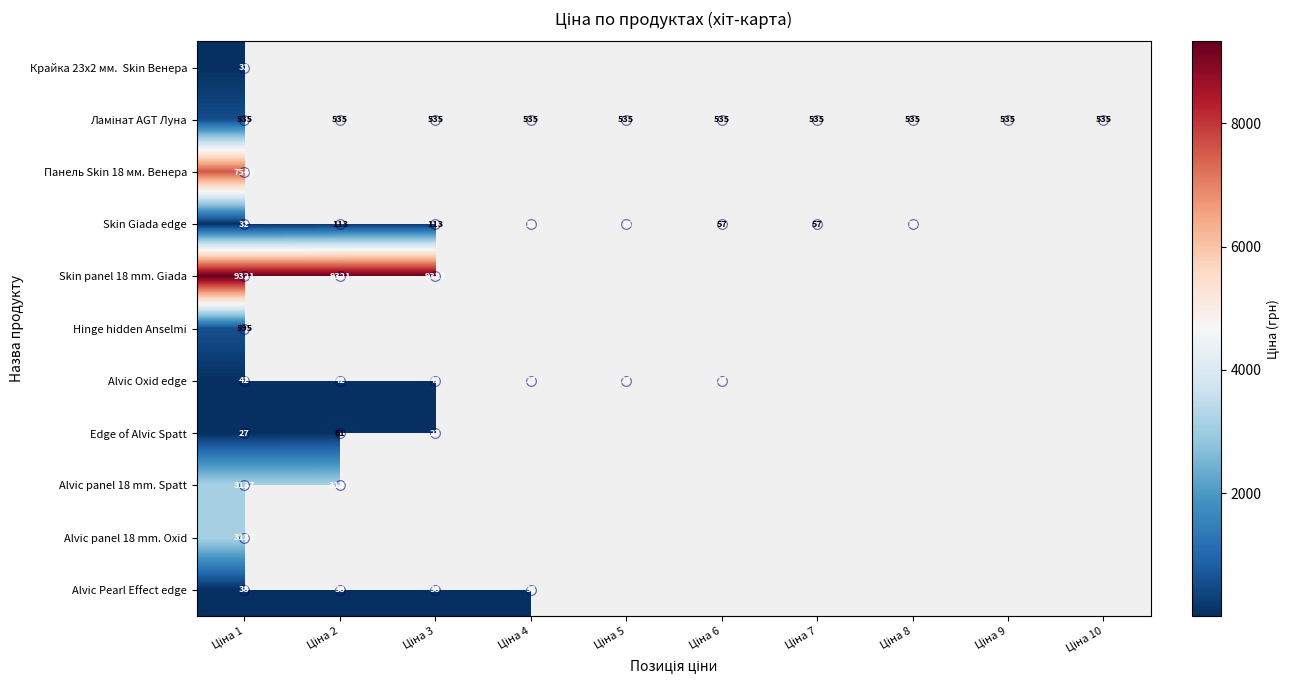

List the series in order of their peak value, highest first.

Skin panel 18 mm. Giada, Панель Skin 18 мм. Венера, Alvic panel 18 mm. Spatt, Alvic panel 18 mm. Oxid, Hinge hidden Anselmi, Ламінат AGT Луна, Skin Giada edge, Edge of Alvic Spatt, Alvic Oxid edge, Alvic Pearl Effect edge, Крайка 23x2 мм. Skin Венера